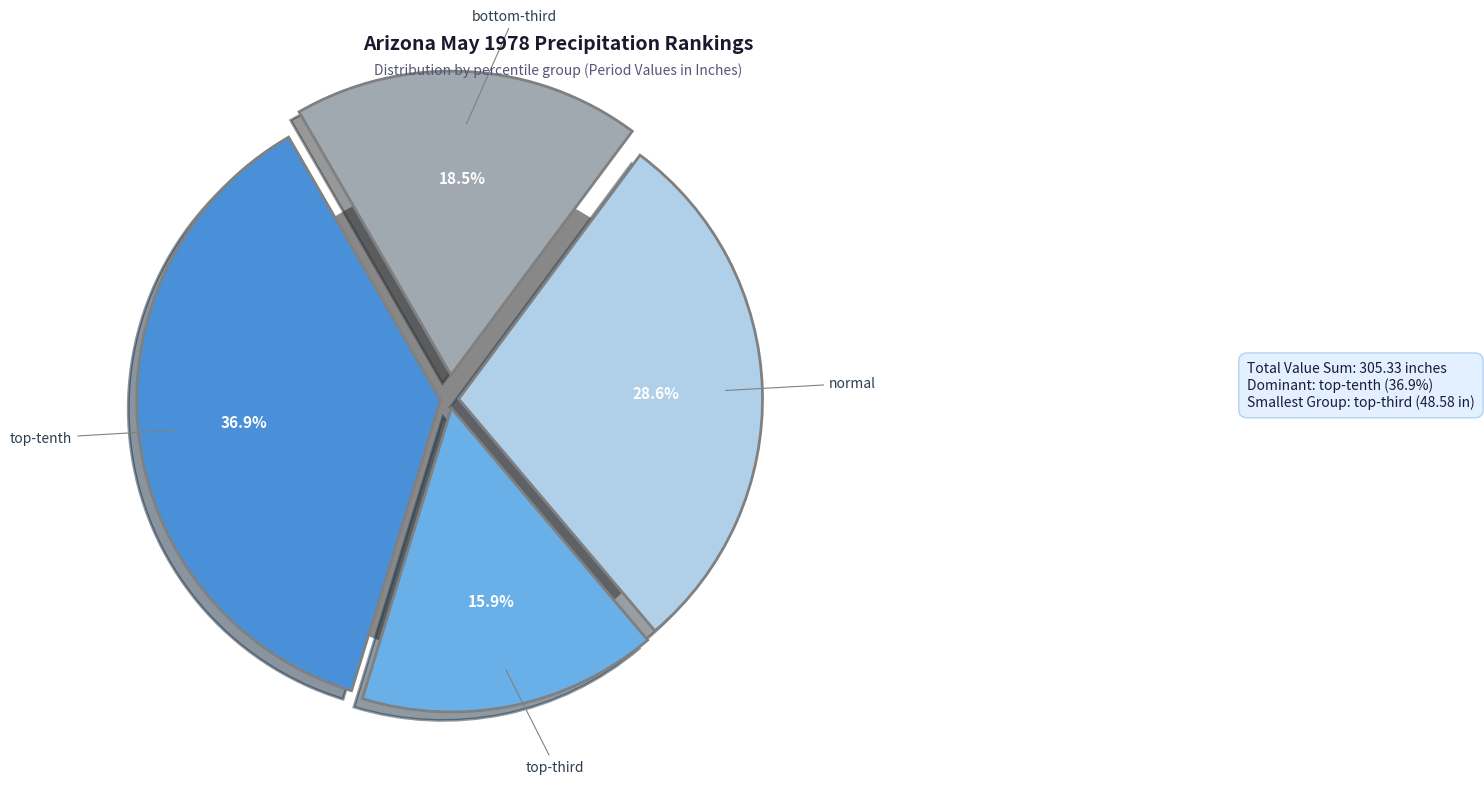

Between 48 and 9, which is larger?

48